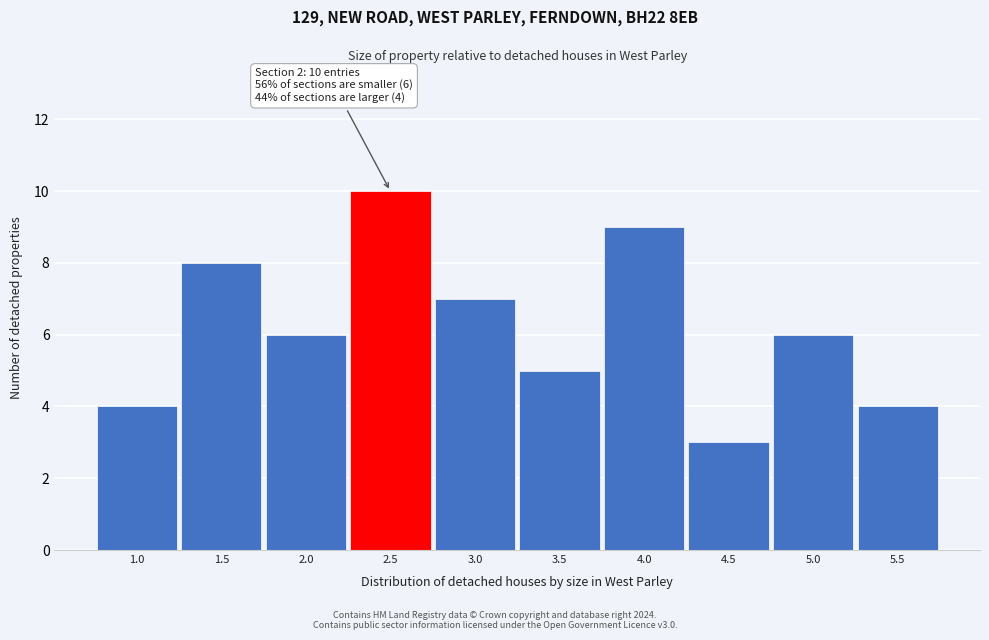

Reading left to right, extract all data points from this chart.

1.0=4	1.5=8	2.0=6	2.5=10	3.0=7	3.5=5	4.0=9	4.5=3	5.0=6	5.5=4